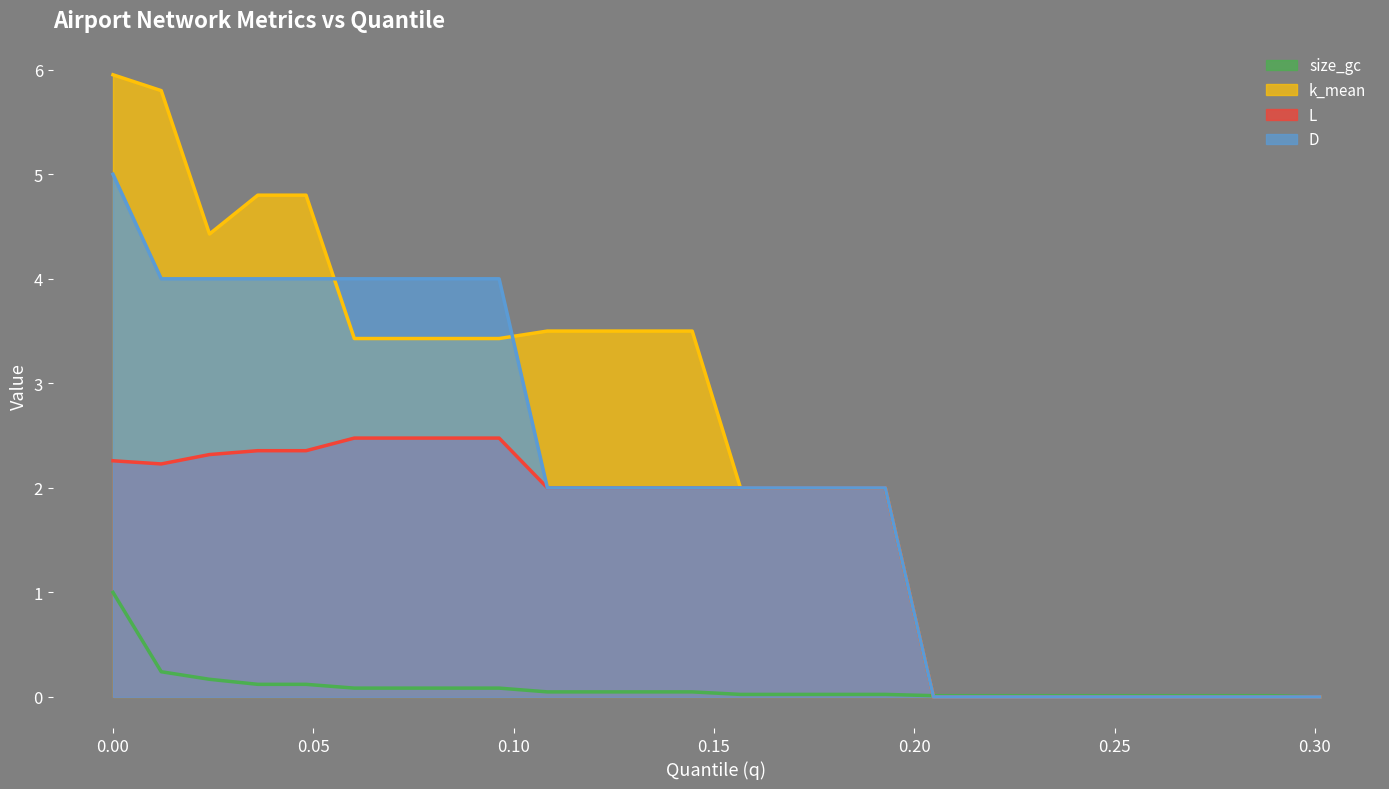

Reading right to left, extract all data points from this chart.

size_gc: 0.0	0.0	0.0	0.0	0.0	0.0	0.0	0.0	0.0	0.0	0.0	0.0	0.0	0.0	0.0	0.0	0.0	0.1	0.1	0.1	0.1	0.1	0.1	0.2	0.2	1.0
k_mean: 0.0	0.0	0.0	0.0	0.0	0.0	0.0	0.0	0.0	2.0	2.0	2.0	2.0	3.5	3.5	3.5	3.5	3.4	3.4	3.4	3.4	4.8	4.8	4.4	5.8	6.0
L: 0.0	0.0	0.0	0.0	0.0	0.0	0.0	0.0	0.0	2.0	2.0	2.0	2.0	2.0	2.0	2.0	2.0	2.5	2.5	2.5	2.5	2.4	2.4	2.3	2.2	2.3
D: 0.0	0.0	0.0	0.0	0.0	0.0	0.0	0.0	0.0	2.0	2.0	2.0	2.0	2.0	2.0	2.0	2.0	4.0	4.0	4.0	4.0	4.0	4.0	4.0	4.0	5.0